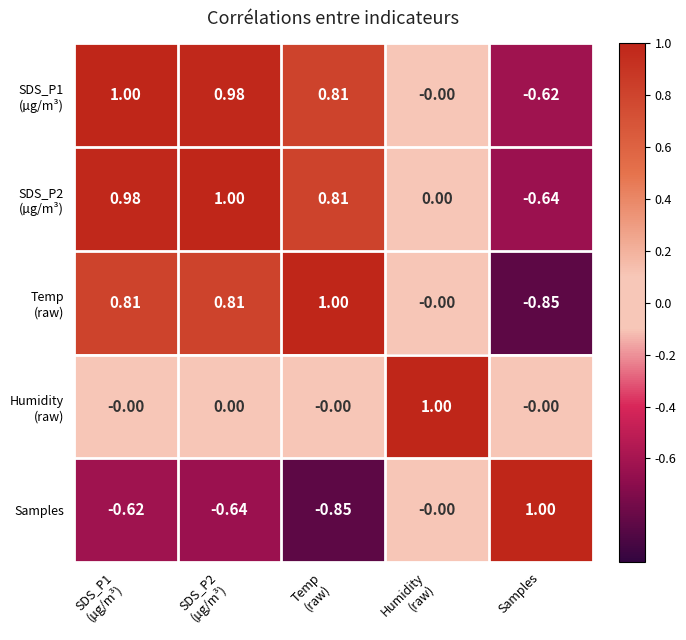

Count the number of data series in this chart.

5